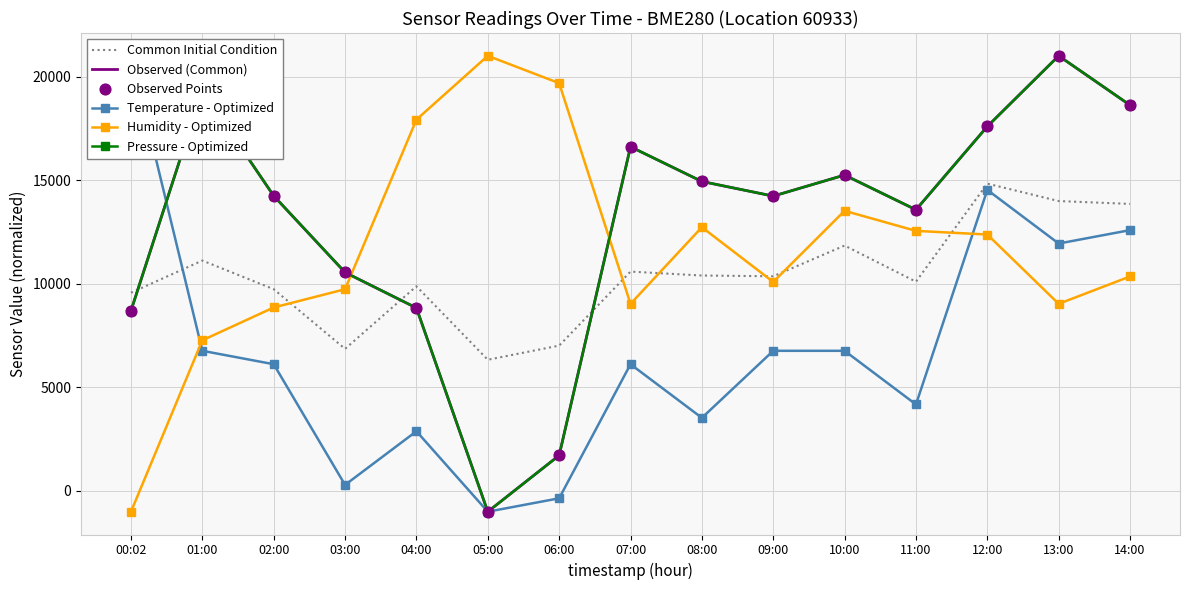

Which series has the largest total across all categories?

Pressure - Optimized